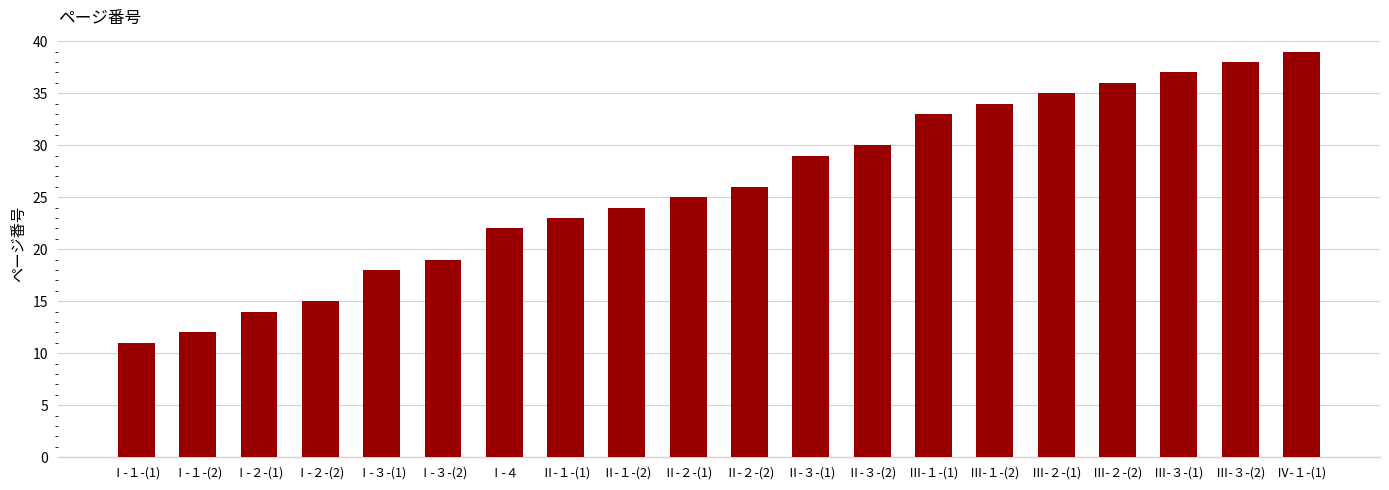

What is the difference between the maximum and second lowest values?

27